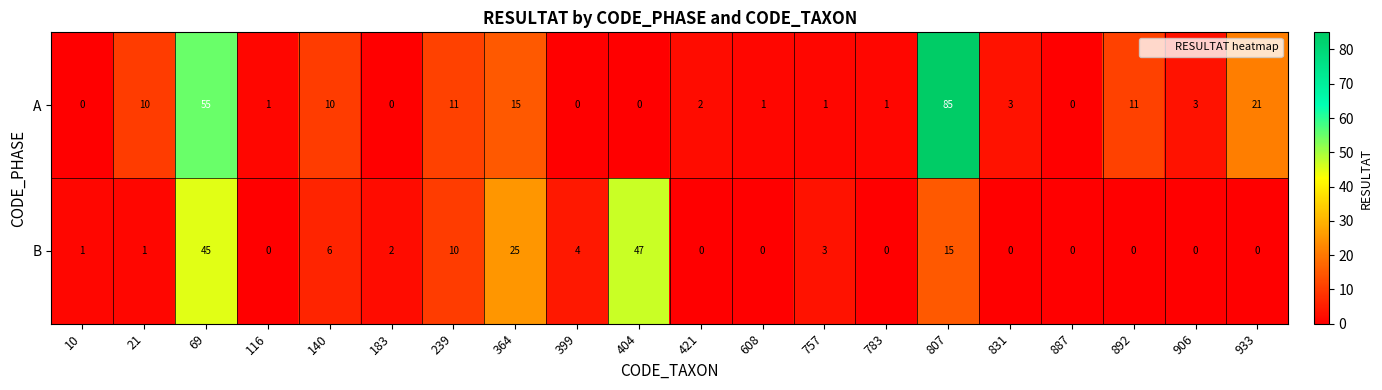

Which series has the largest range (max minus min)?

A